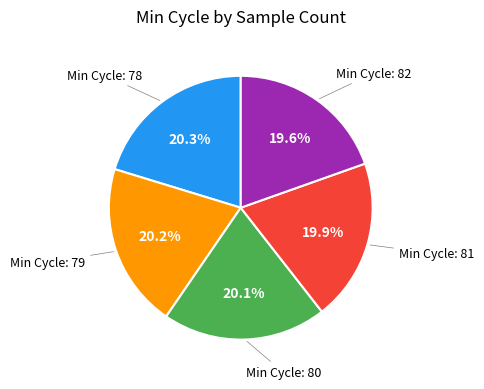

Is there a majority slice in this chart?

No